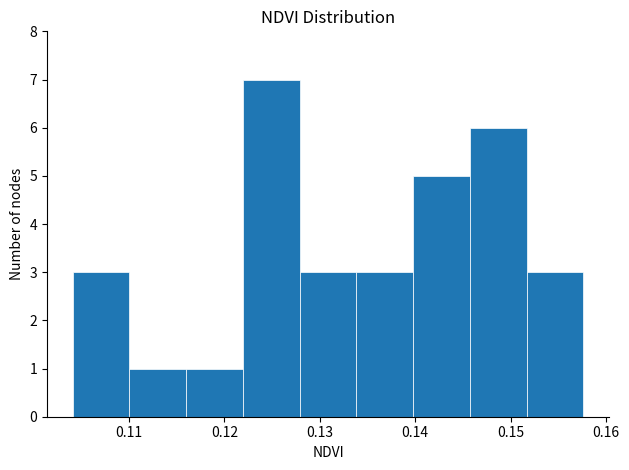

What is the height of the bar covering 0.122 to 0.128 on the x-axis? Neither the bar edges nor the heights are printed on the chart, so give them approximately, as read against the axes.

7